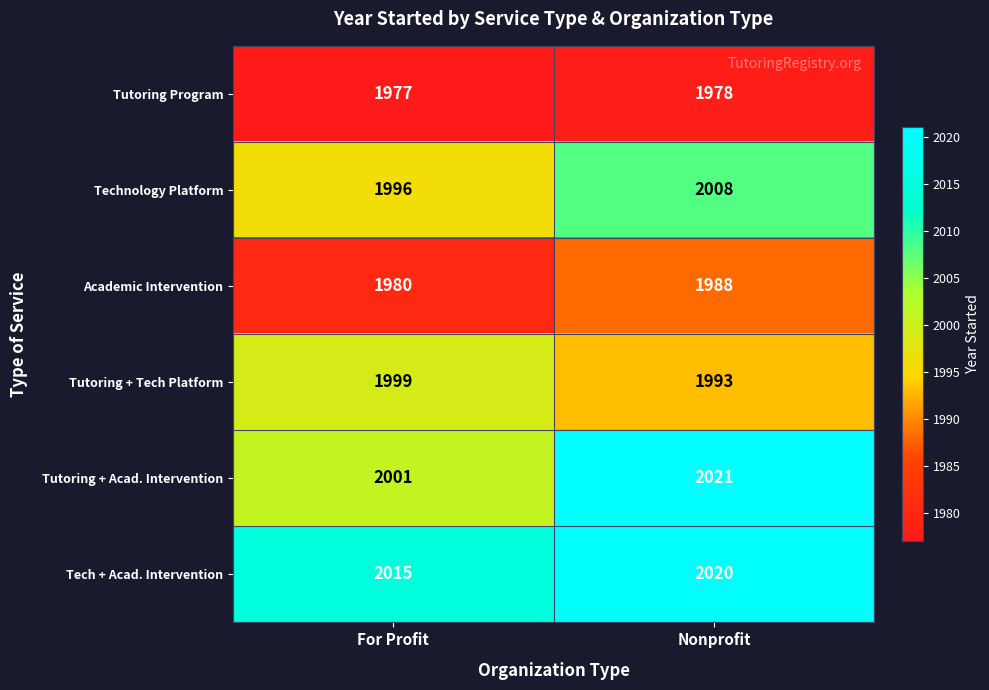

At For Profit, list the series in order from largest to smallest.

Tech + Acad. Intervention, Tutoring + Acad. Intervention, Tutoring + Tech Platform, Technology Platform, Academic Intervention, Tutoring Program